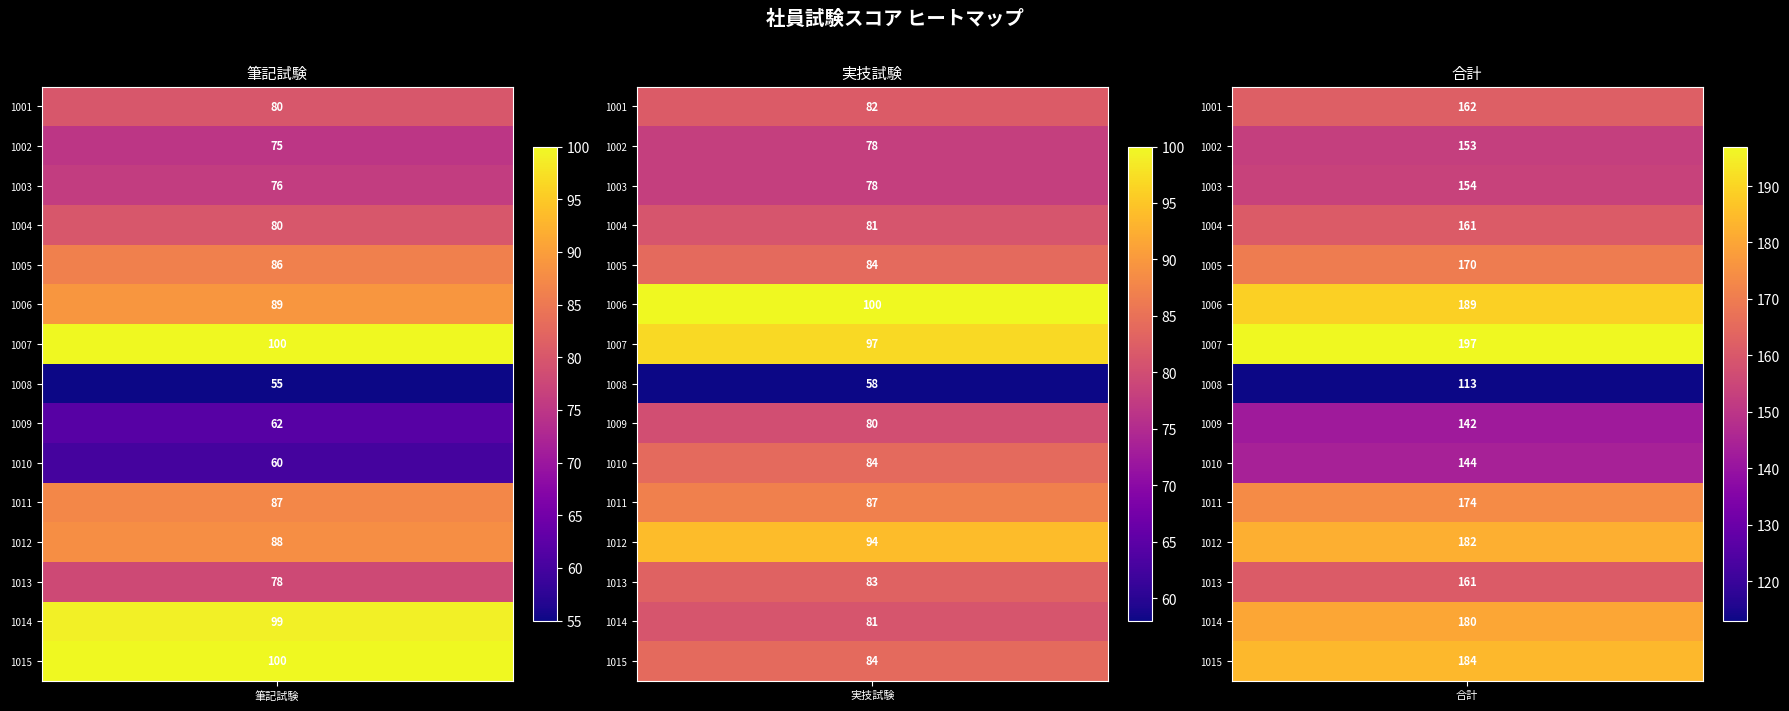

What is the approximate value of 合計 at 1013, to the nearest 10?

160